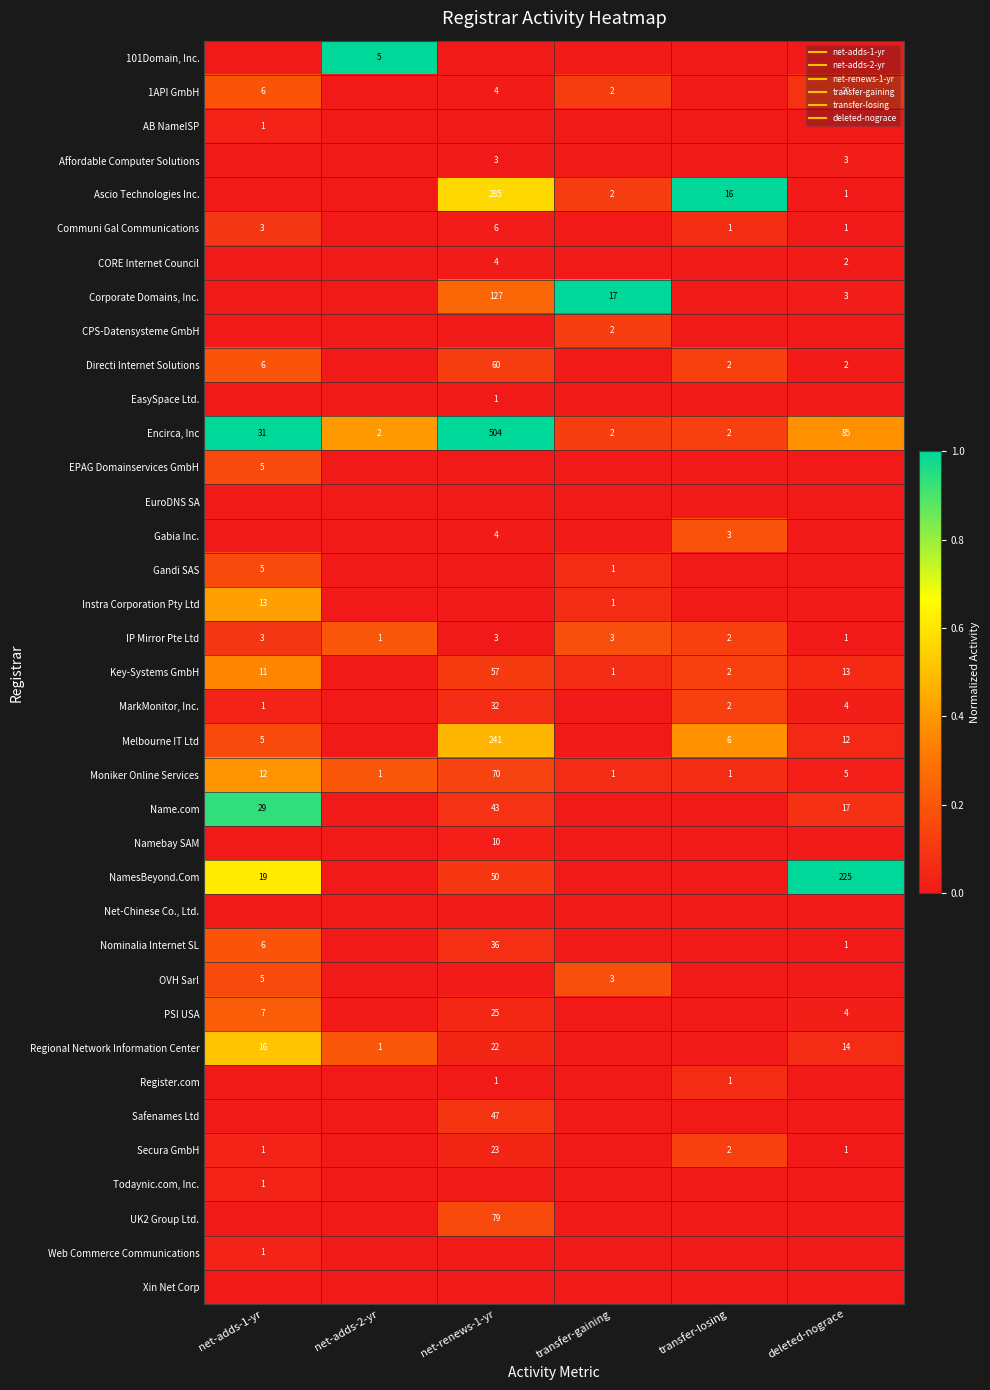

Count the number of categories in the chart.

6